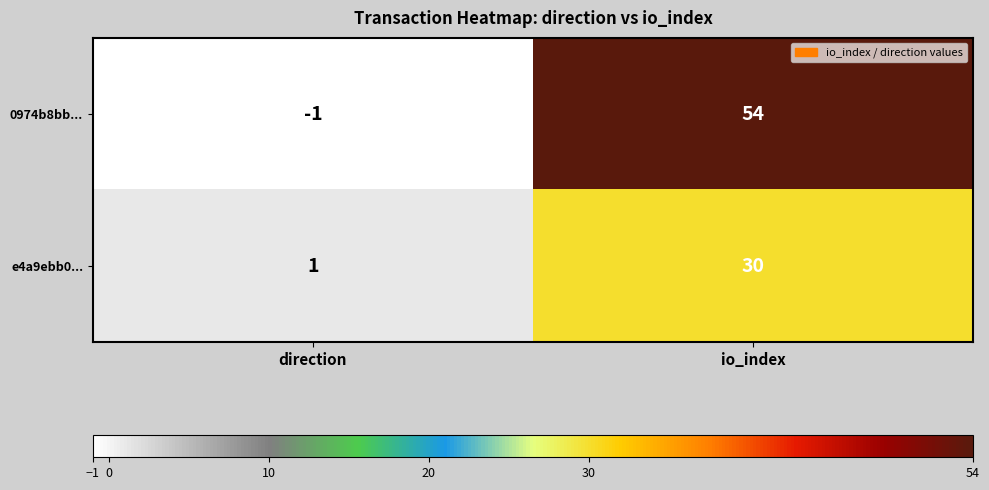

Count the number of data series in this chart.

2